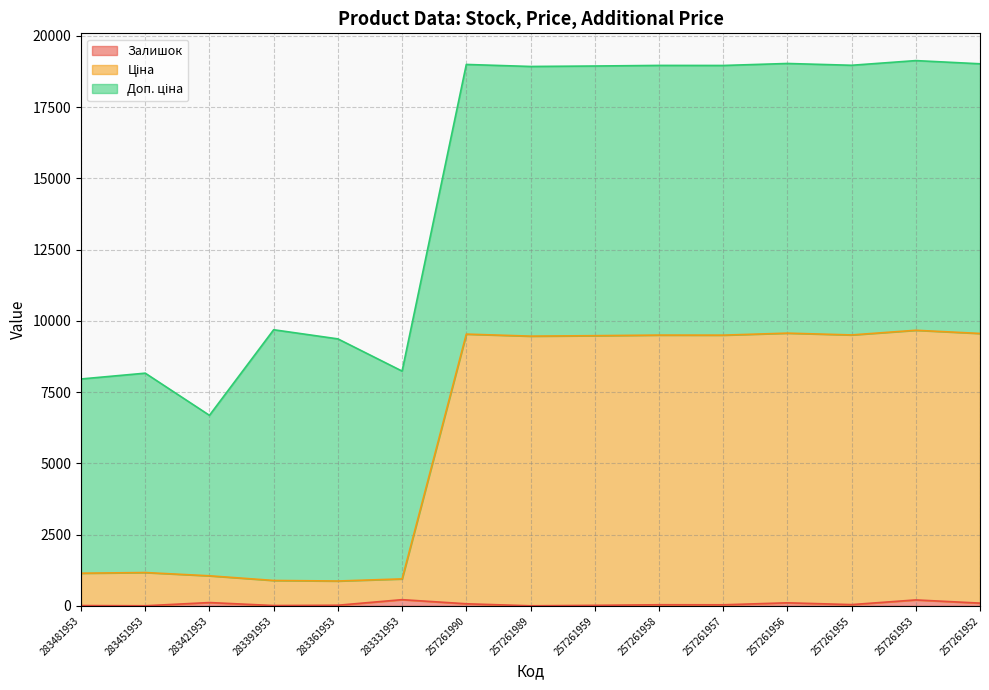

What is the value of the Залишок point at the 2nd from the left?

5.0